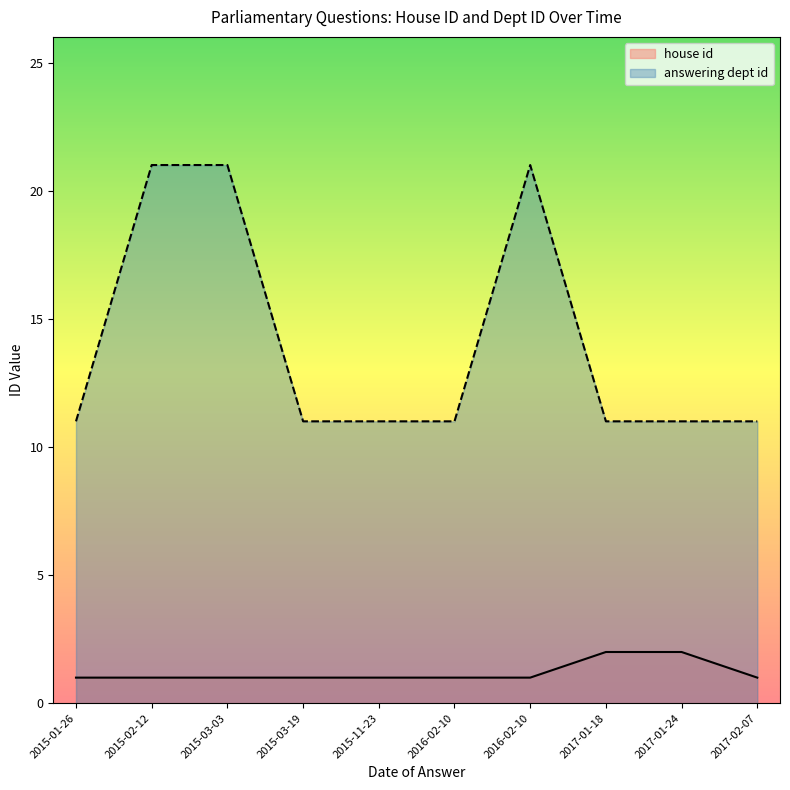

The value of answering dept id at 2015-01-26 is 8. True or false?

False